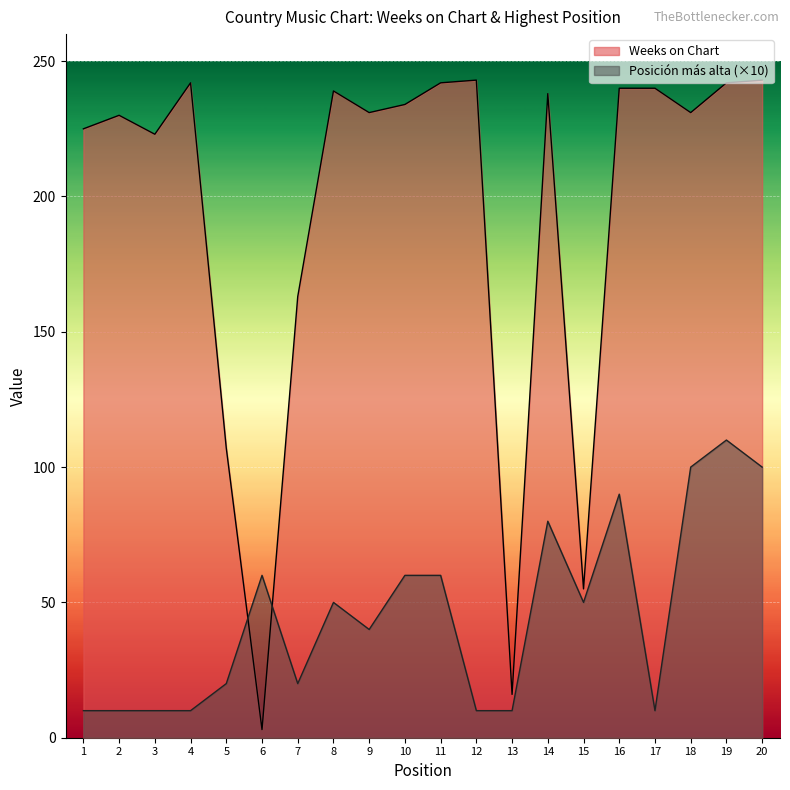

Reading right to left, list all the values displayed in this chart.

Weeks on Chart: 20=243	19=242	18=231	17=240	16=240	15=55	14=238	13=16	12=243	11=242	10=234	9=231	8=239	7=163	6=3	5=107	4=242	3=223	2=230	1=225
Posición más alta: 20=100	19=110	18=100	17=10	16=90	15=50	14=80	13=10	12=10	11=60	10=60	9=40	8=50	7=20	6=60	5=20	4=10	3=10	2=10	1=10